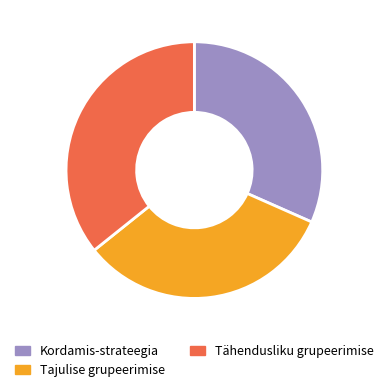

Is there a majority slice in this chart?

No